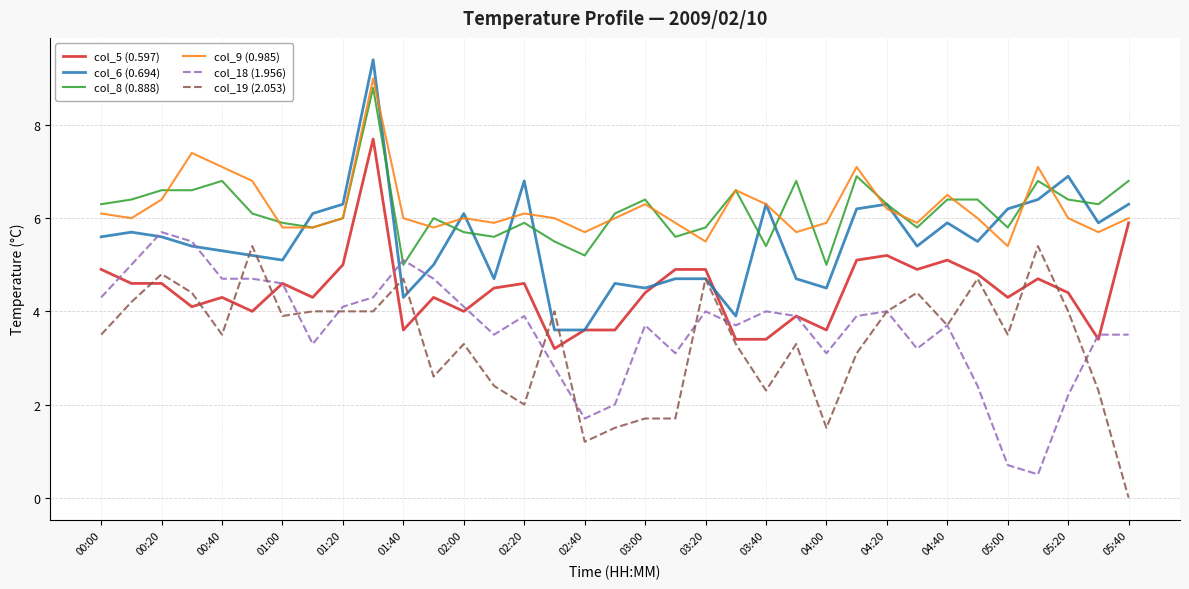

True or false: col_18 (1.956) and col_9 (0.985) cross at least once.

False